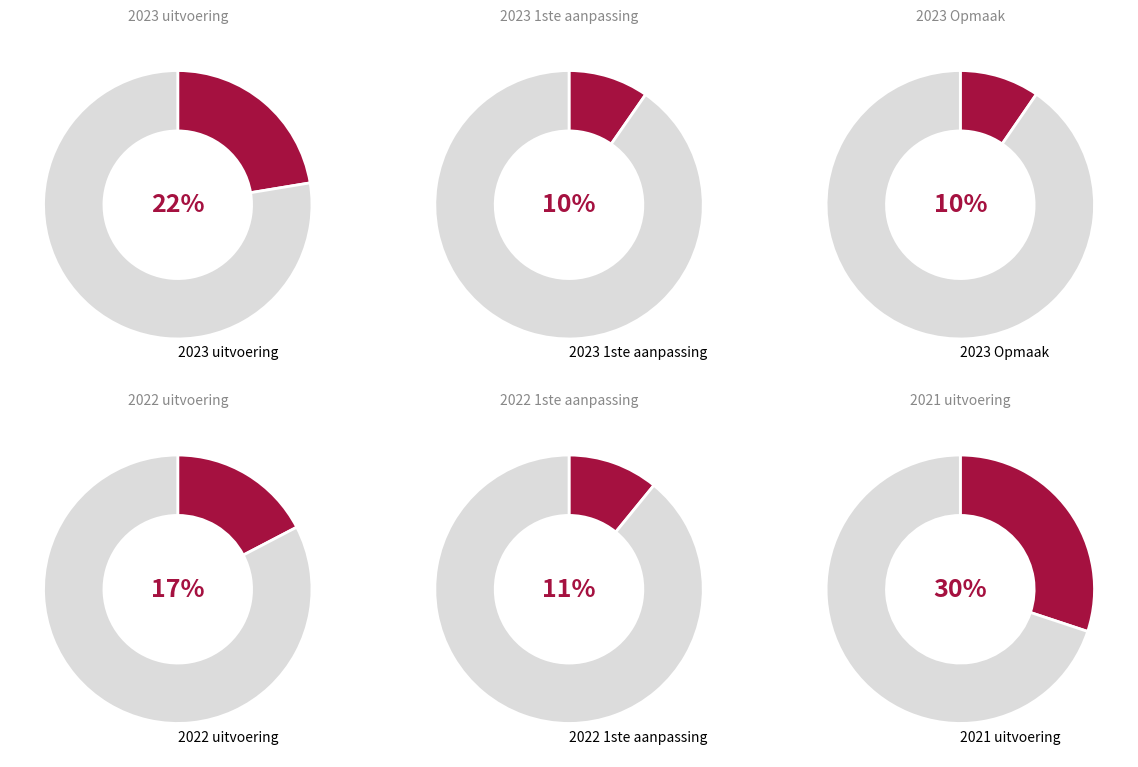

Does 2020 2de aanpassing represent more than half of the total?

No